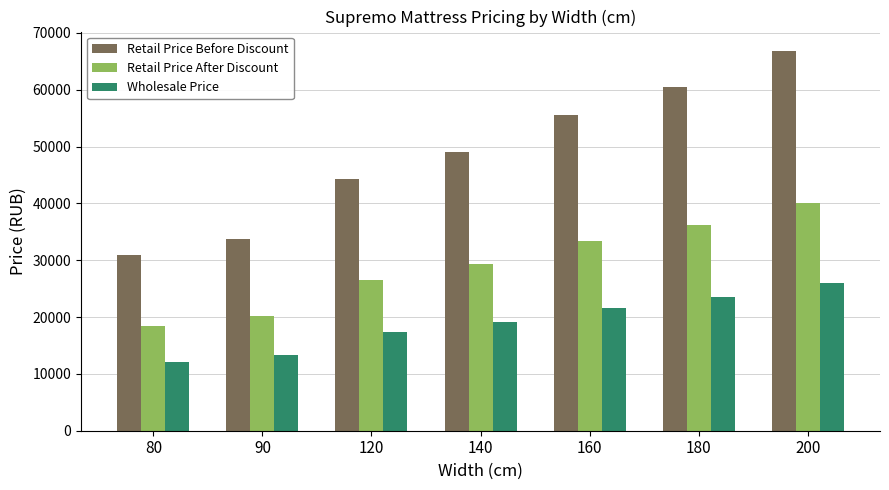

True or false: Wholesale Price has a value of 16959.2 at 80.

False